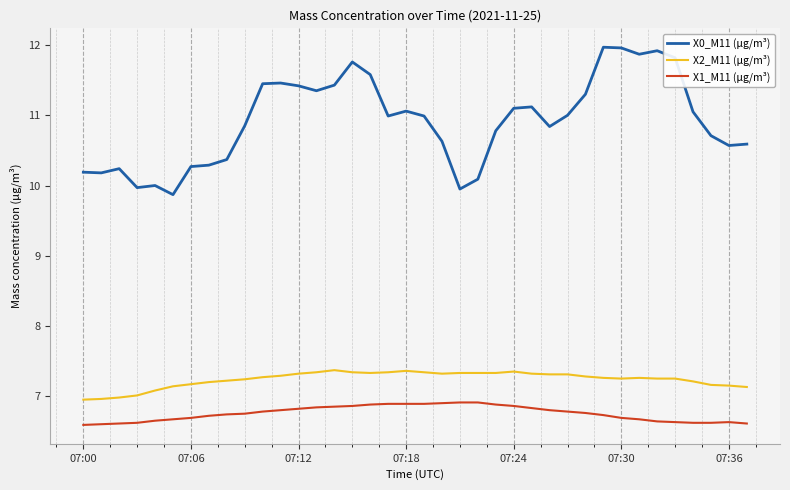

What is the difference between the maximum and minimum values in the X1_M11 (μg/m³) series?

0.3